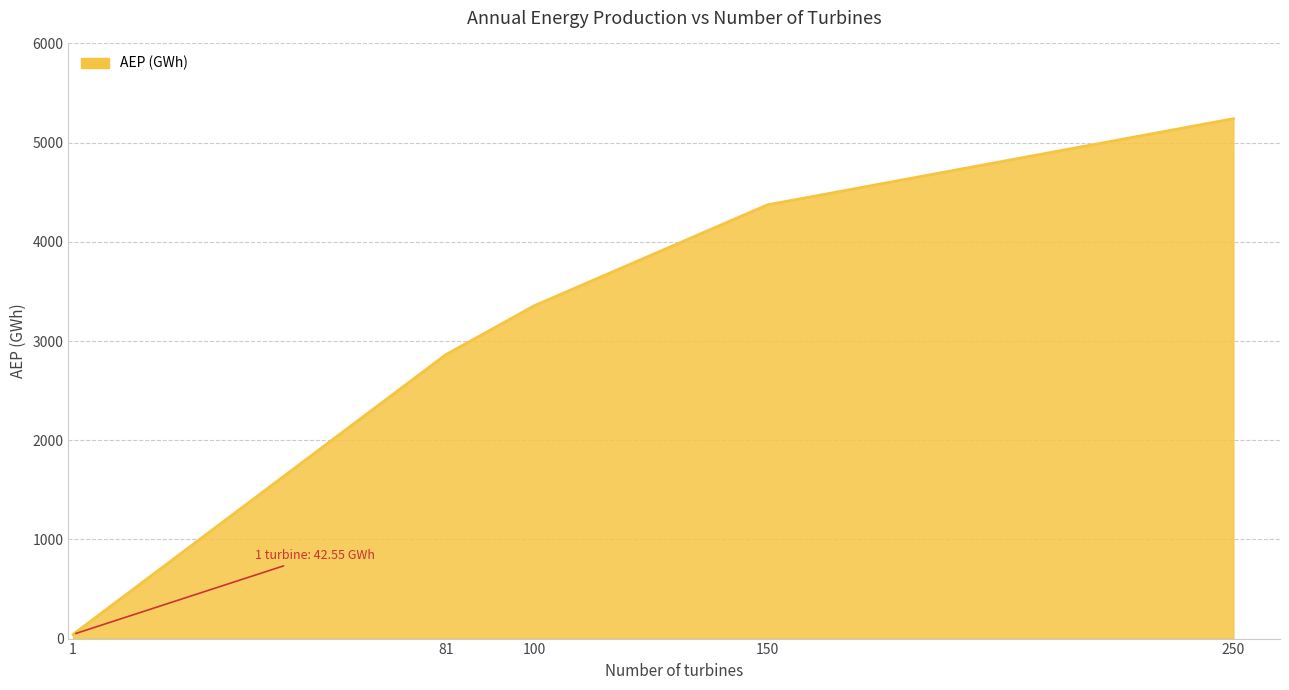

What is the ratio of the value at 81 to the value at 250?

0.5